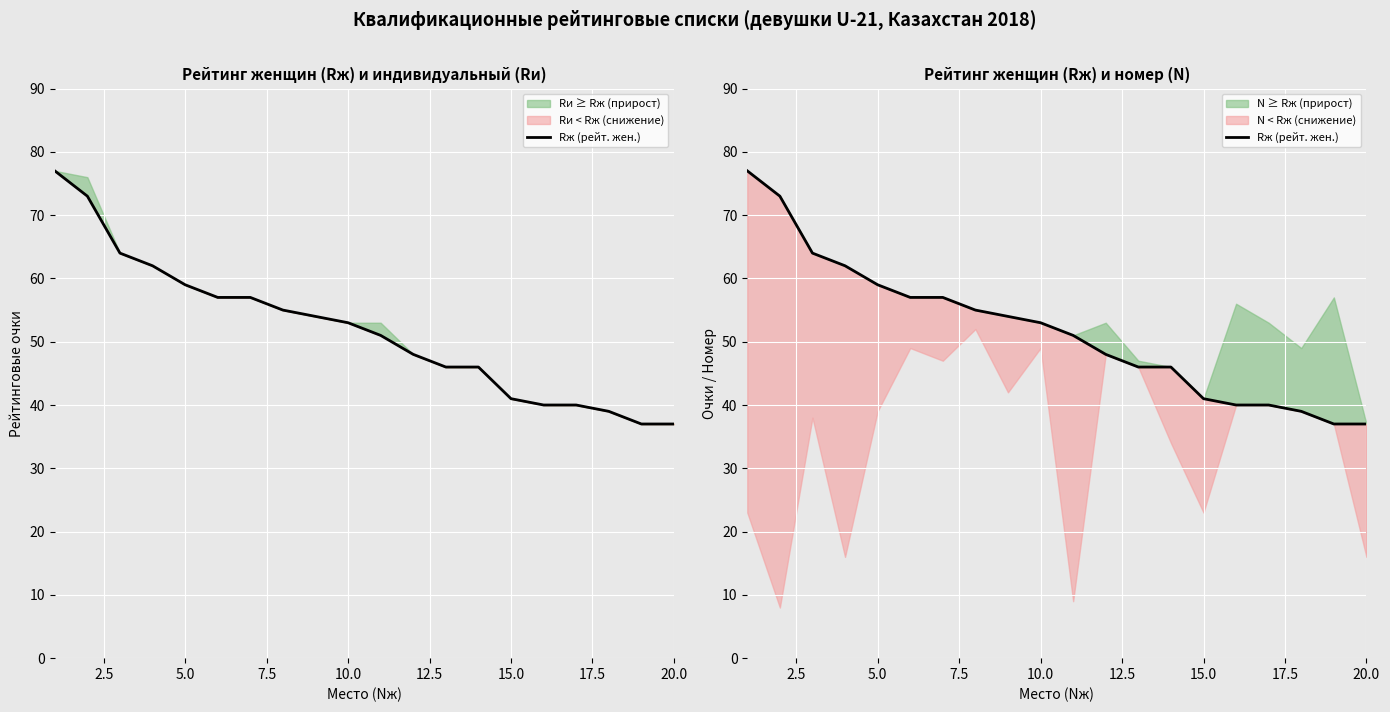

Does the chart display data point markers on the line(s)?

No